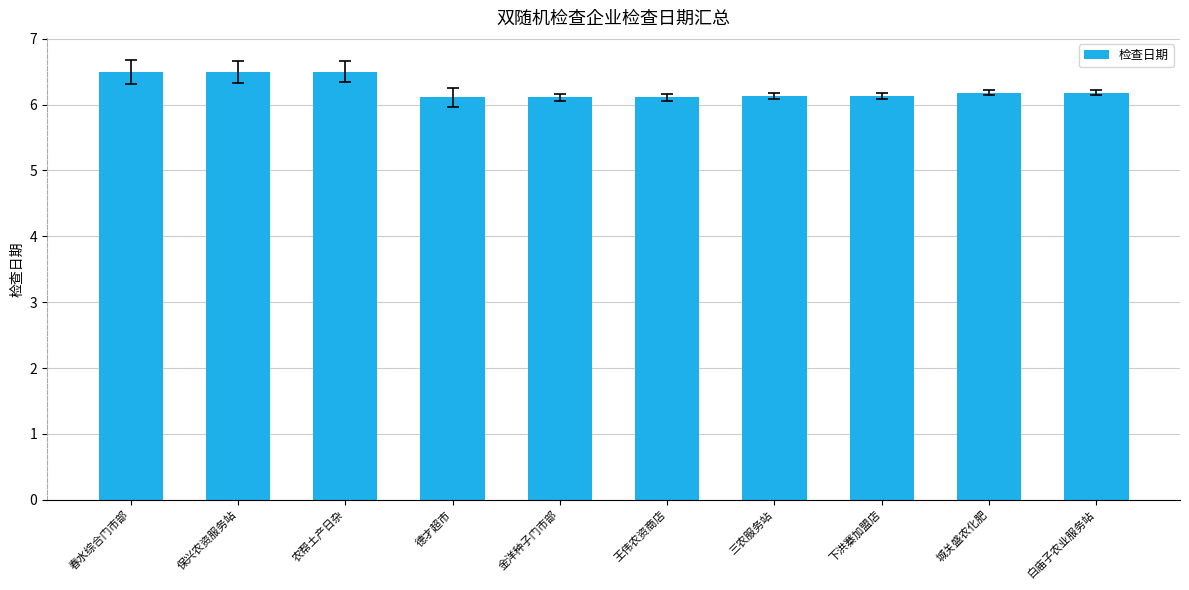

Does the chart contain any negative values?

No